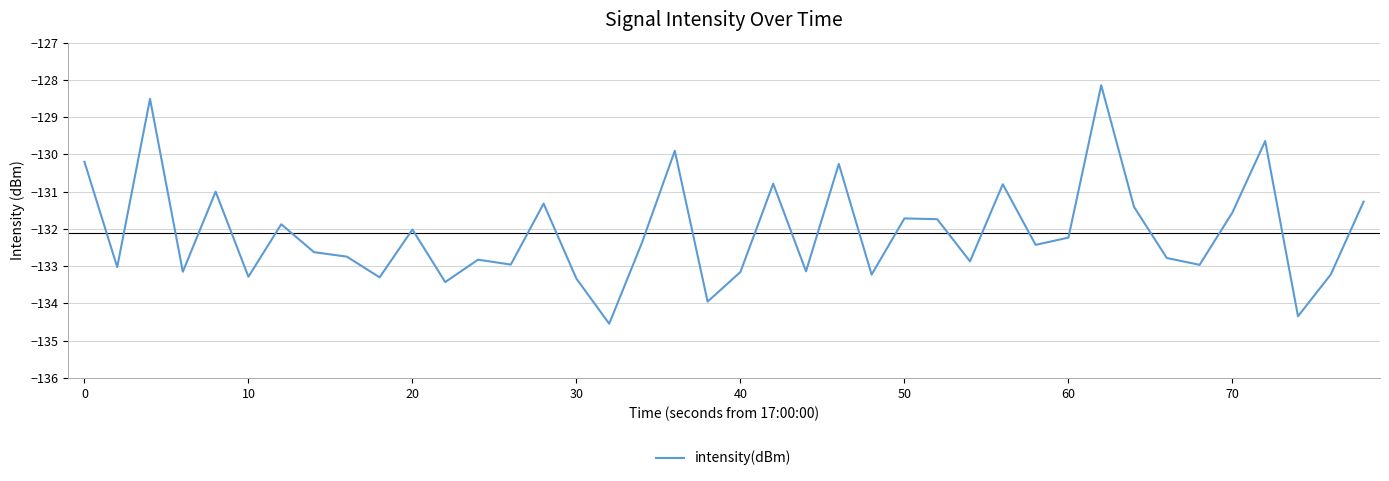

How many distinct data groups are displayed?

1